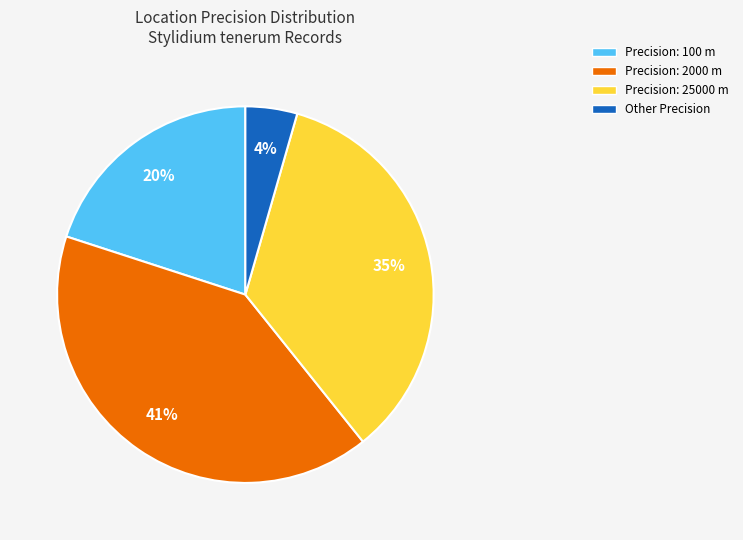

The Other Precision slice represents 4% of the pie. True or false?

True